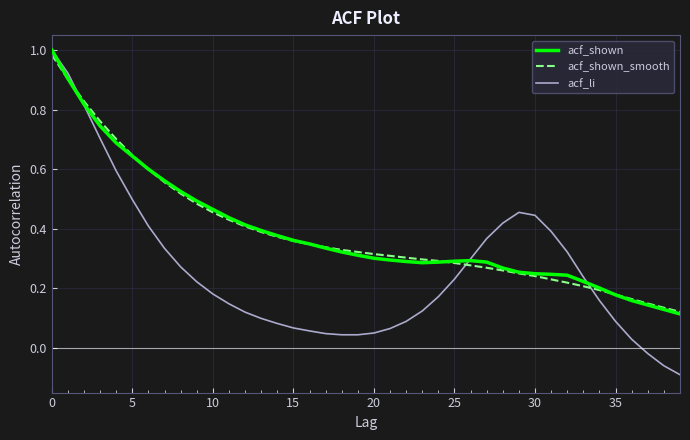

Which series has the widest spread of values?

acf_li